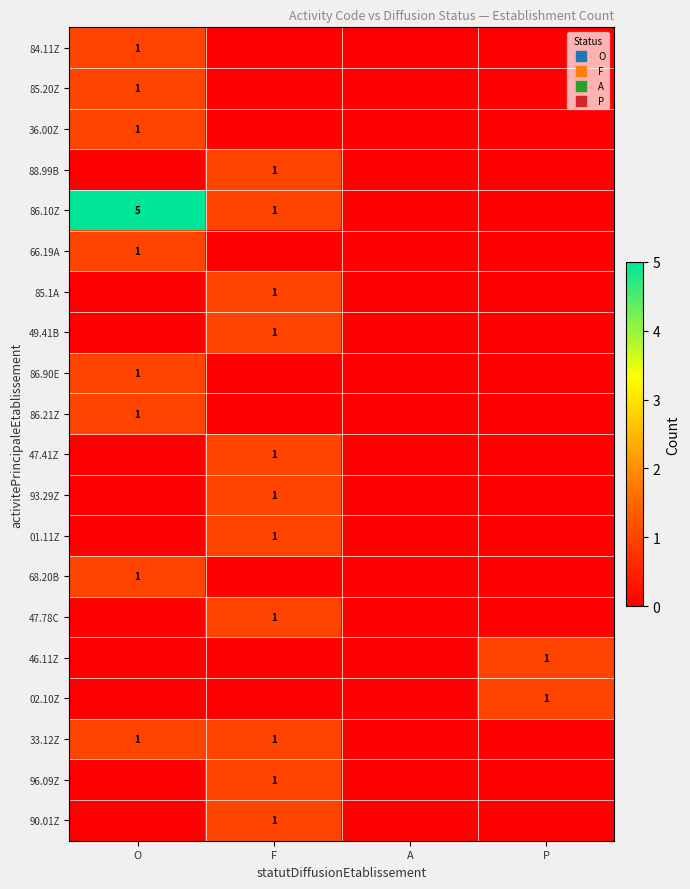

What is the total value across all series at O?

13